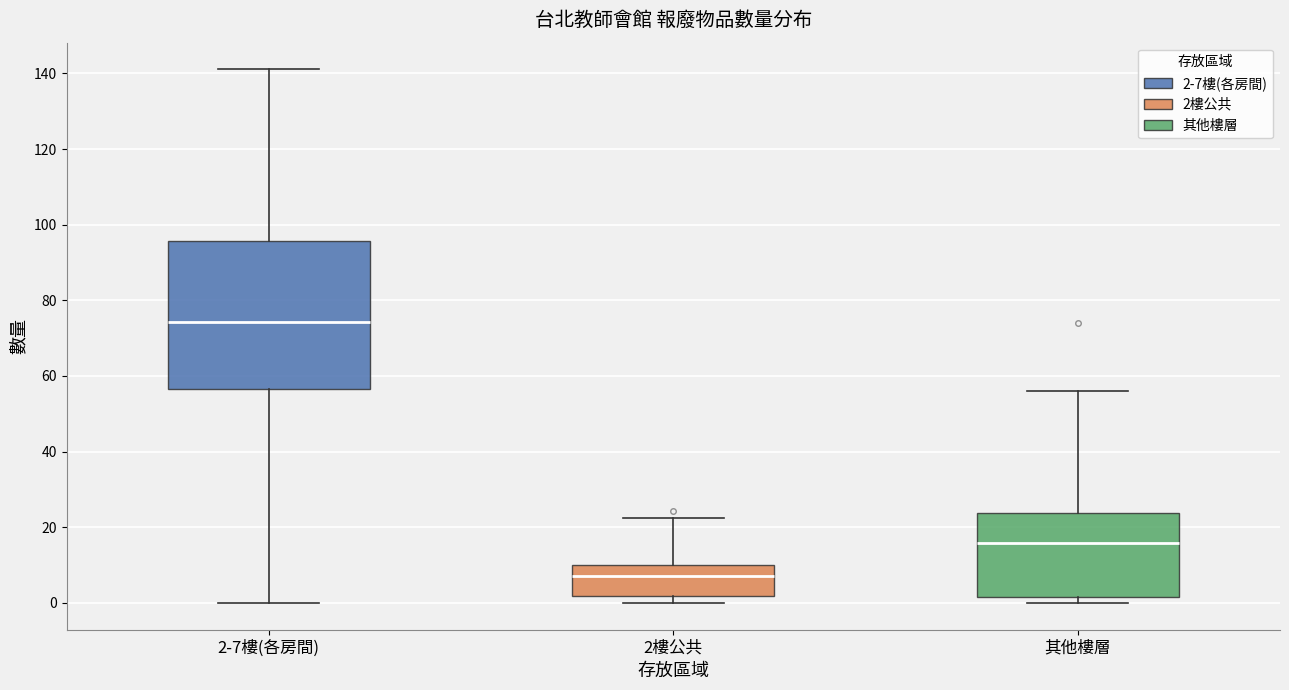

Where does the median line of the box for 其他樓層 sit on the y-axis? The values are not printed on the chart, so give them approximately, as read against the axis.

16